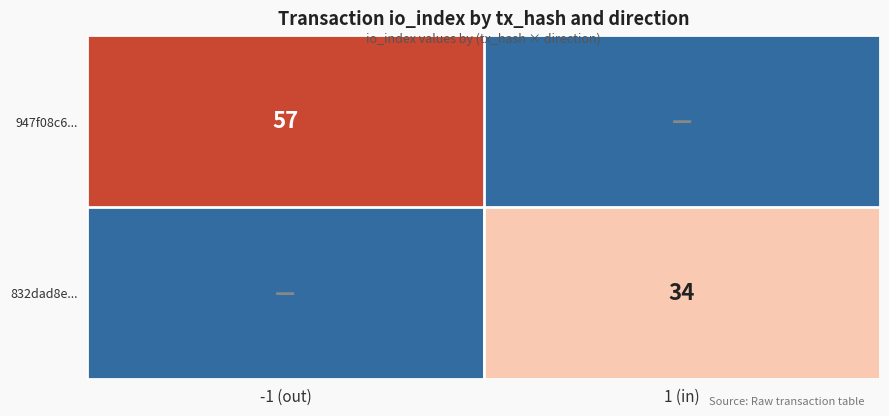

Is it true that 947f08c6... equals 87 at -1 (out)?

False